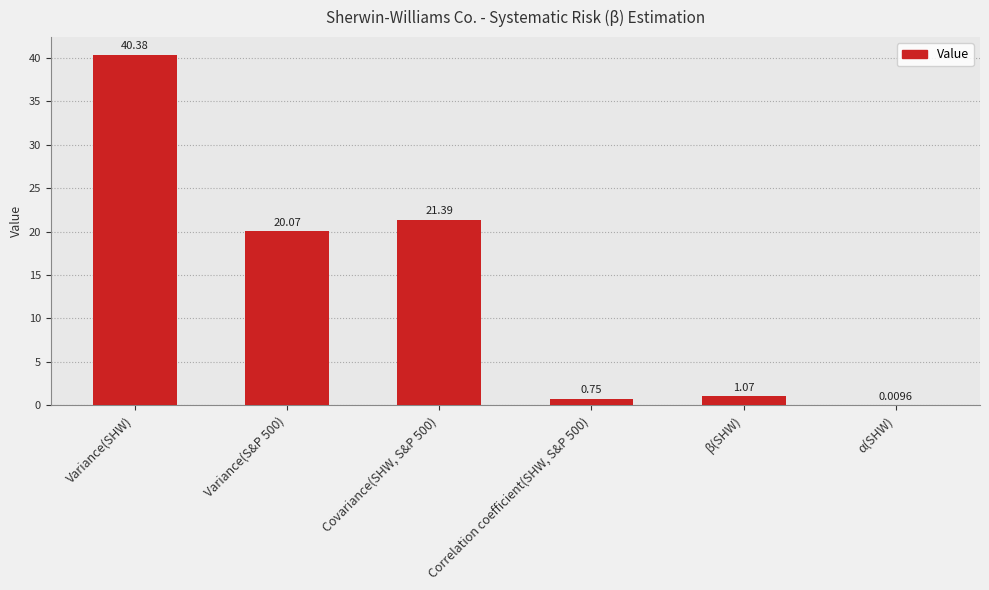

How many distinct data groups are displayed?

1